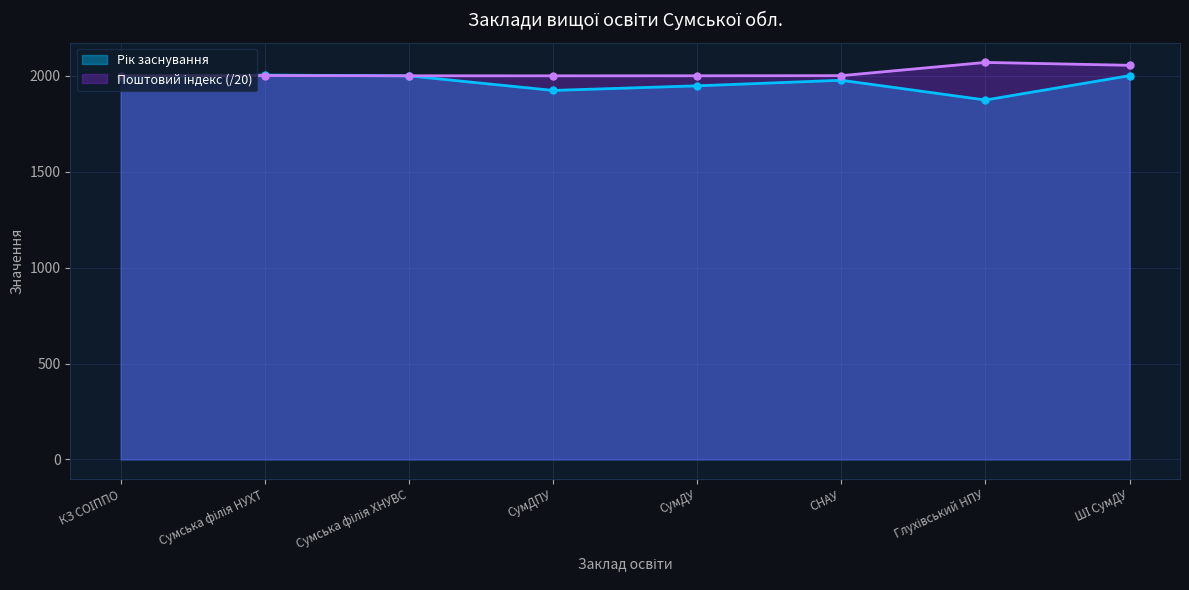

Is it true that Рік заснування equals 3119.3 at СумДУ?

False